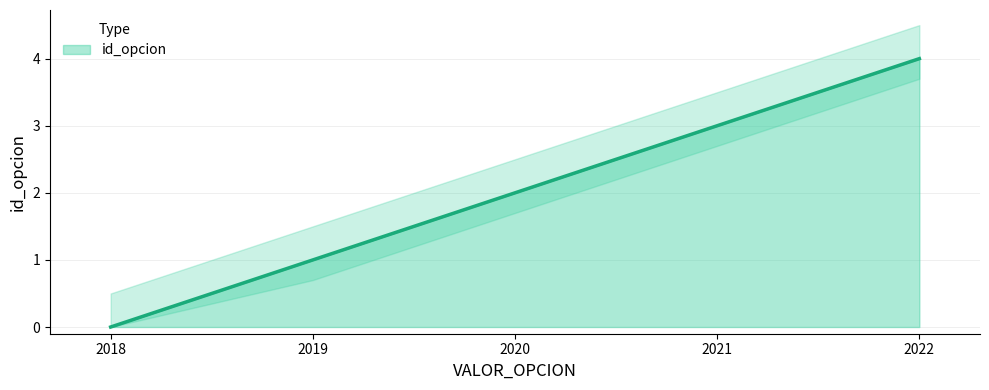

True or false: the data shows 4 at 2022.

True